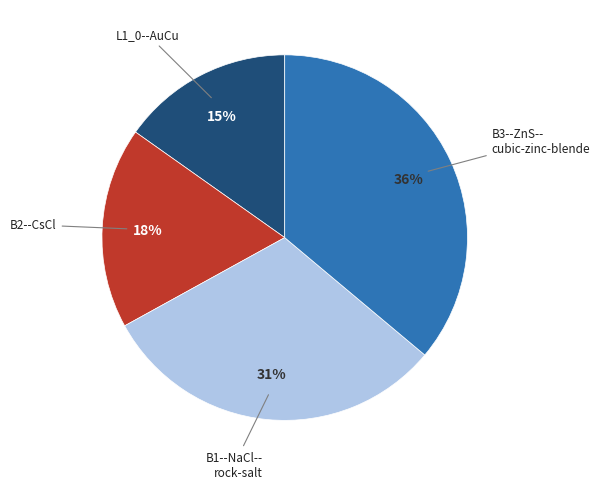

Is there a majority slice in this chart?

No